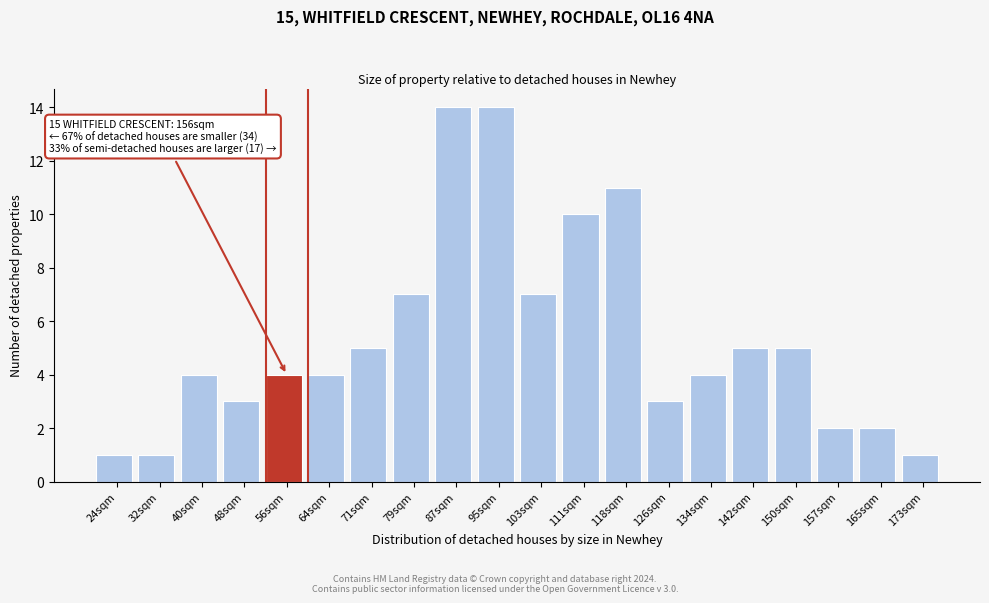

Reading right to left, extract all data points from this chart.

173sqm=1	165sqm=2	157sqm=2	150sqm=5	142sqm=5	134sqm=4	126sqm=3	118sqm=11	111sqm=10	103sqm=7	95sqm=14	87sqm=14	79sqm=7	71sqm=5	64sqm=4	56sqm=4	48sqm=3	40sqm=4	32sqm=1	24sqm=1